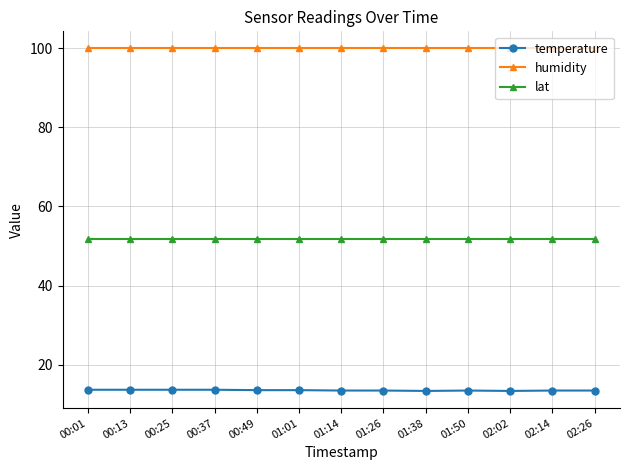

True or false: temperature has more than 0 interior local peaks.

True